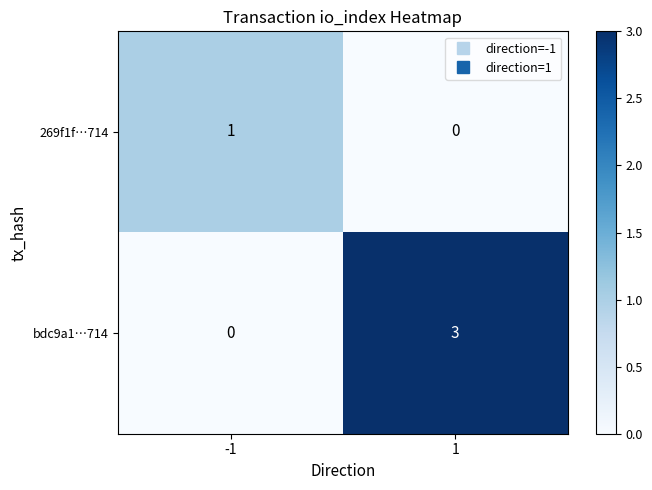

What is the sum of all bdc9a1…714 values?

3